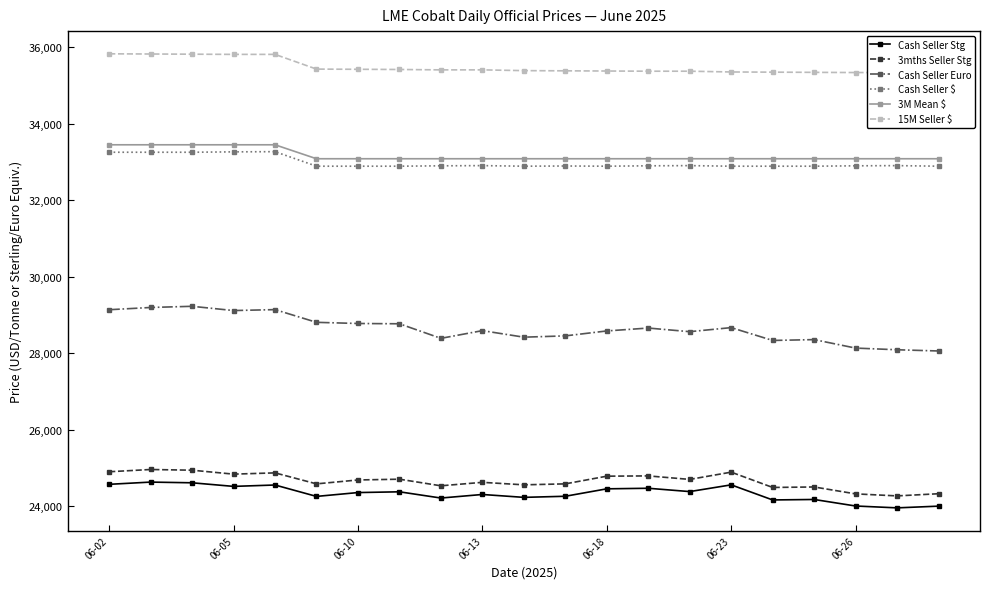

True or false: 3mths Seller Stg and 3M Mean $ intersect in this chart.

False